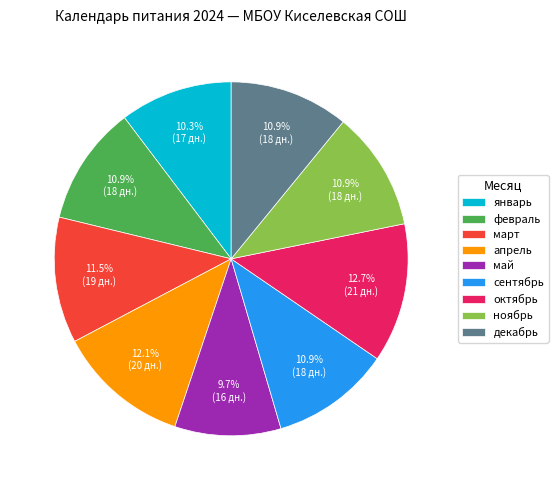

What is the largest slice in the pie chart?

октябрь